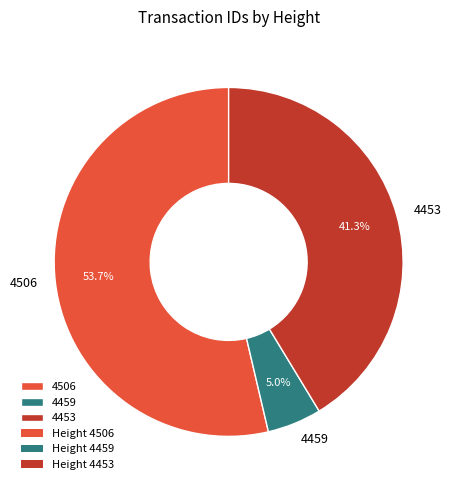

The 4506 slice represents 54% of the pie. True or false?

True